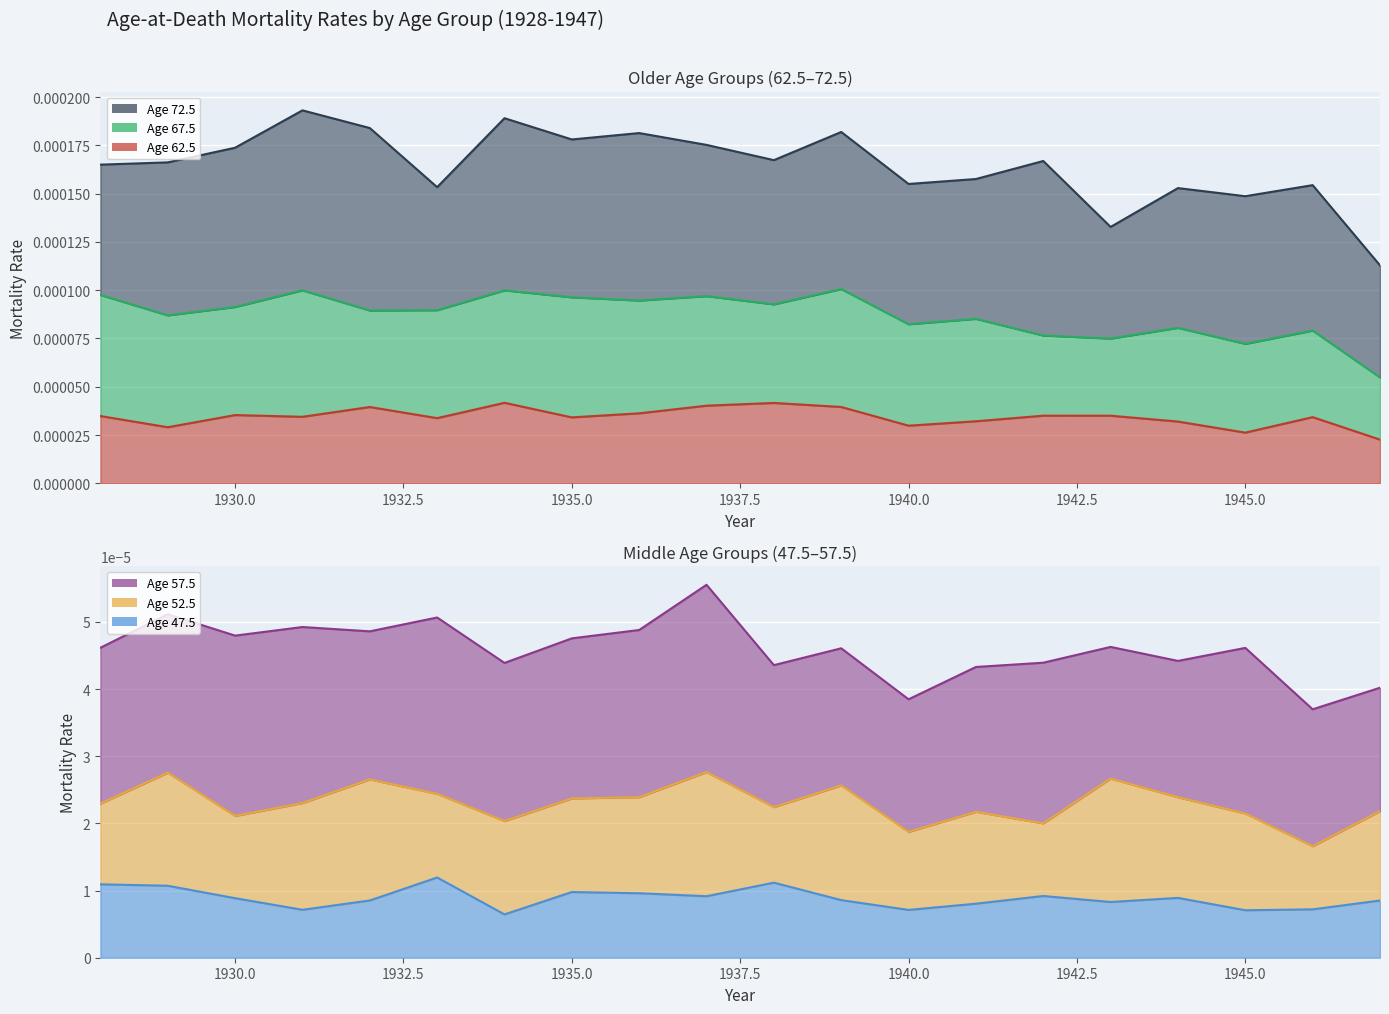

True or false: Age 57.5 line and Age 62.5 line intersect in this chart.

False